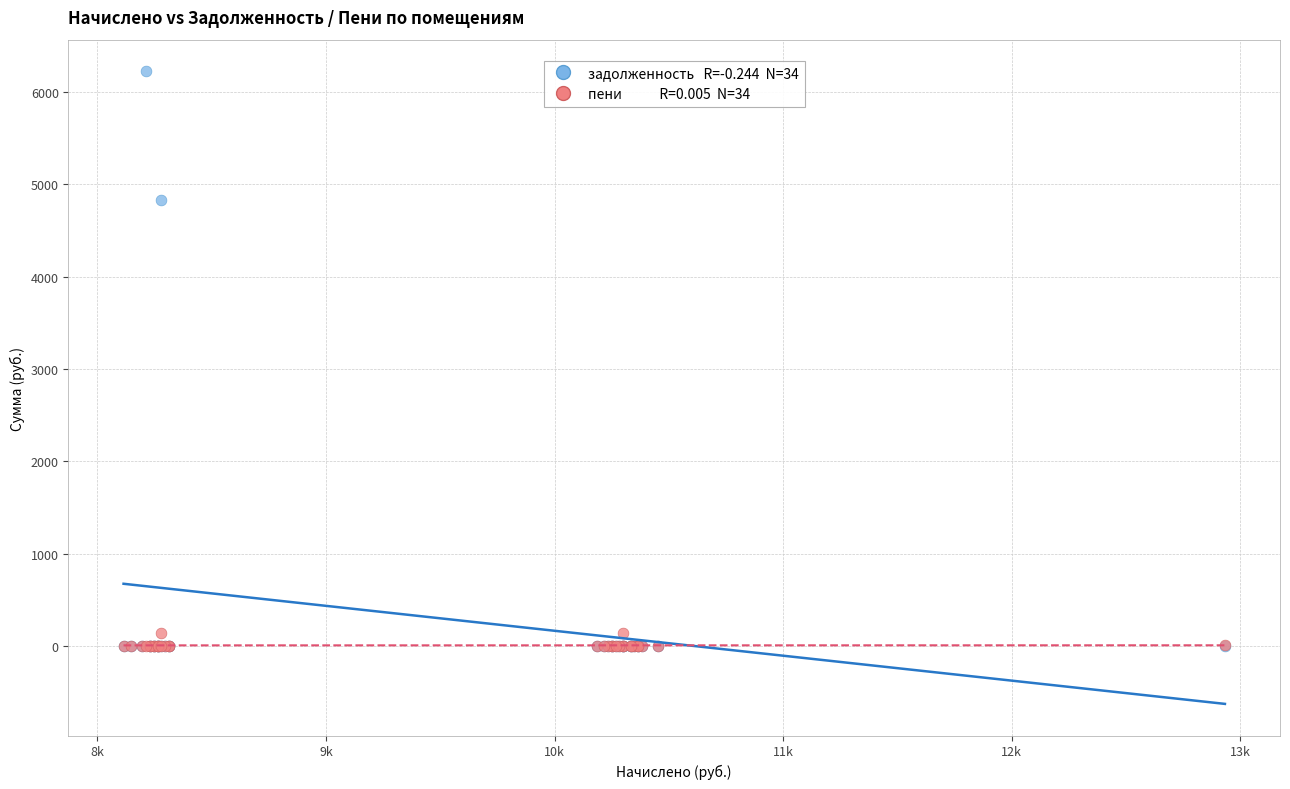

Across all series, what Y value is closest to 3111?

4830.0